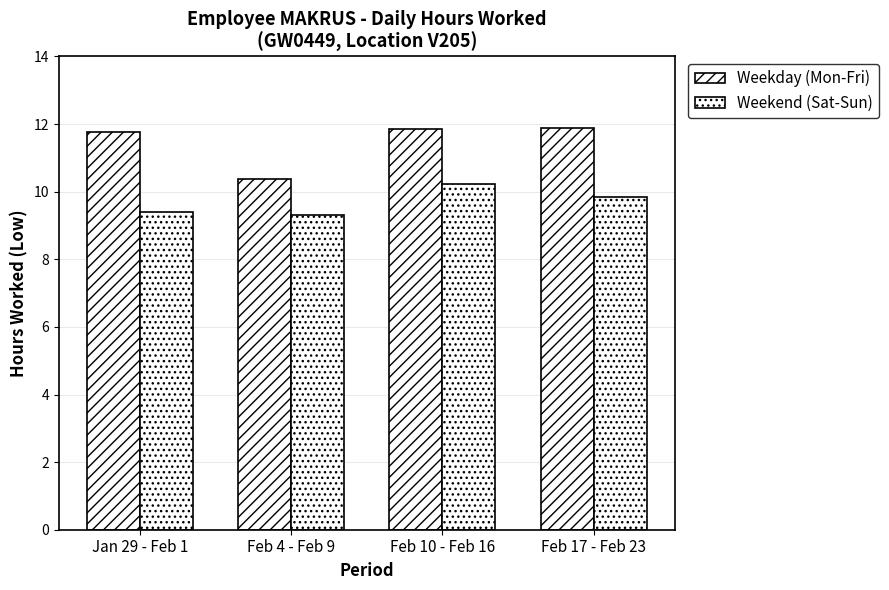

What is the difference between the maximum and second lowest values in the Weekday (Mon-Fri) series?

0.1